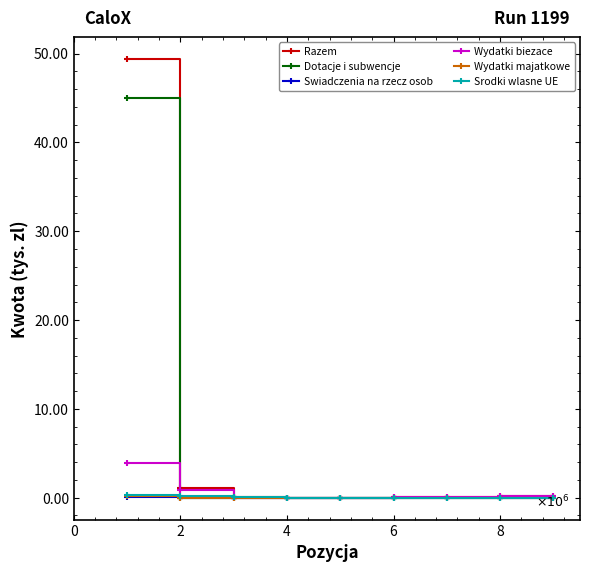

Does the chart have visible grid lines?

No